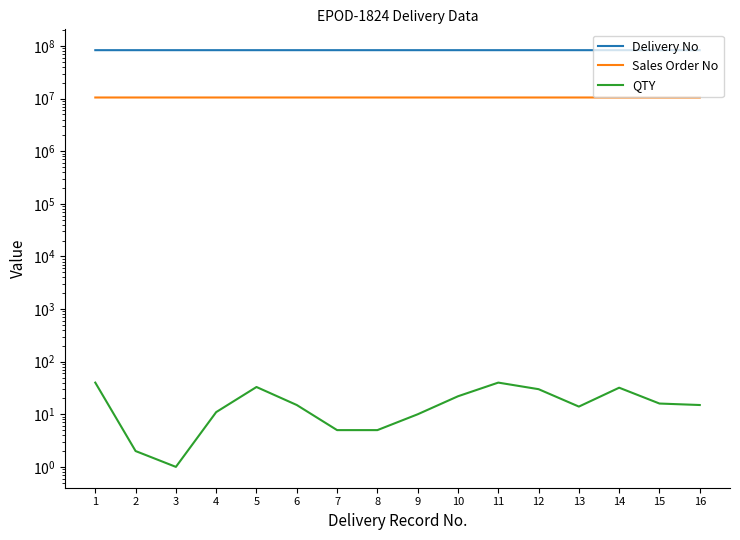

List the series in order of their peak value, highest first.

Delivery No, Sales Order No, QTY